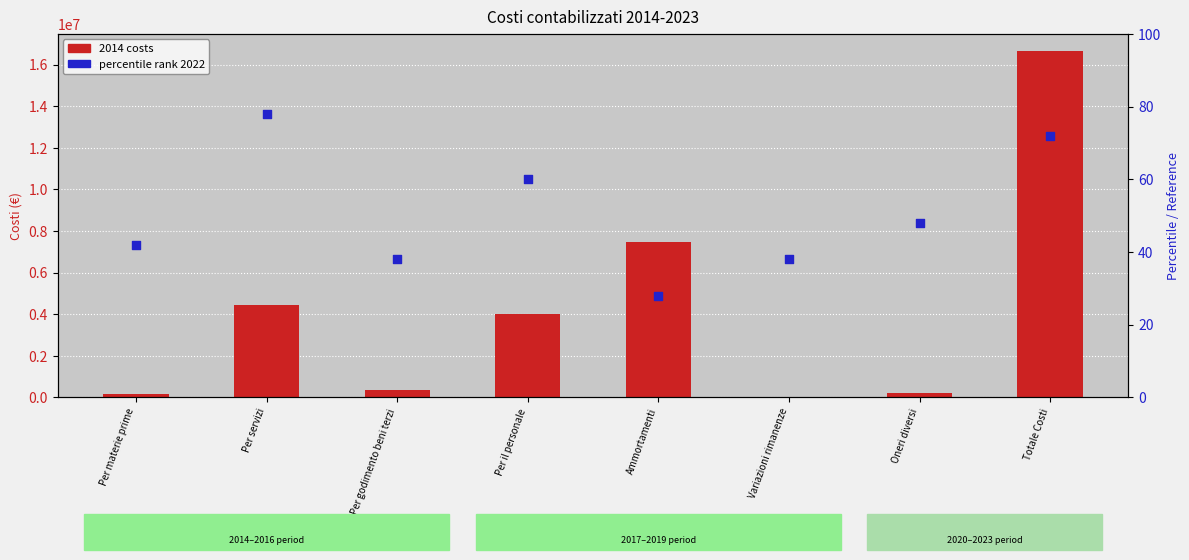

What is the total value across all series at Totale Costi?

16645800